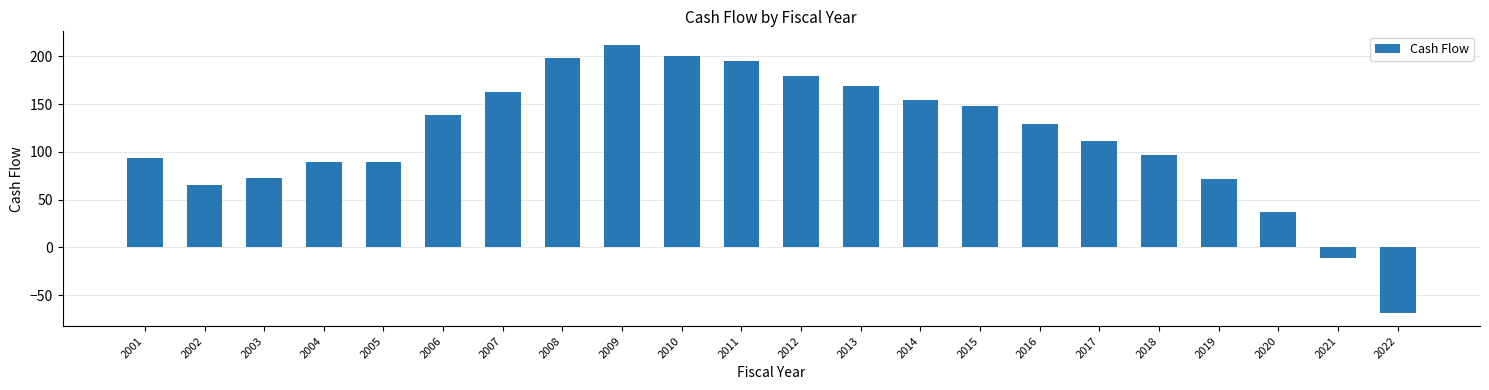

Read the value at 2004.

89.0